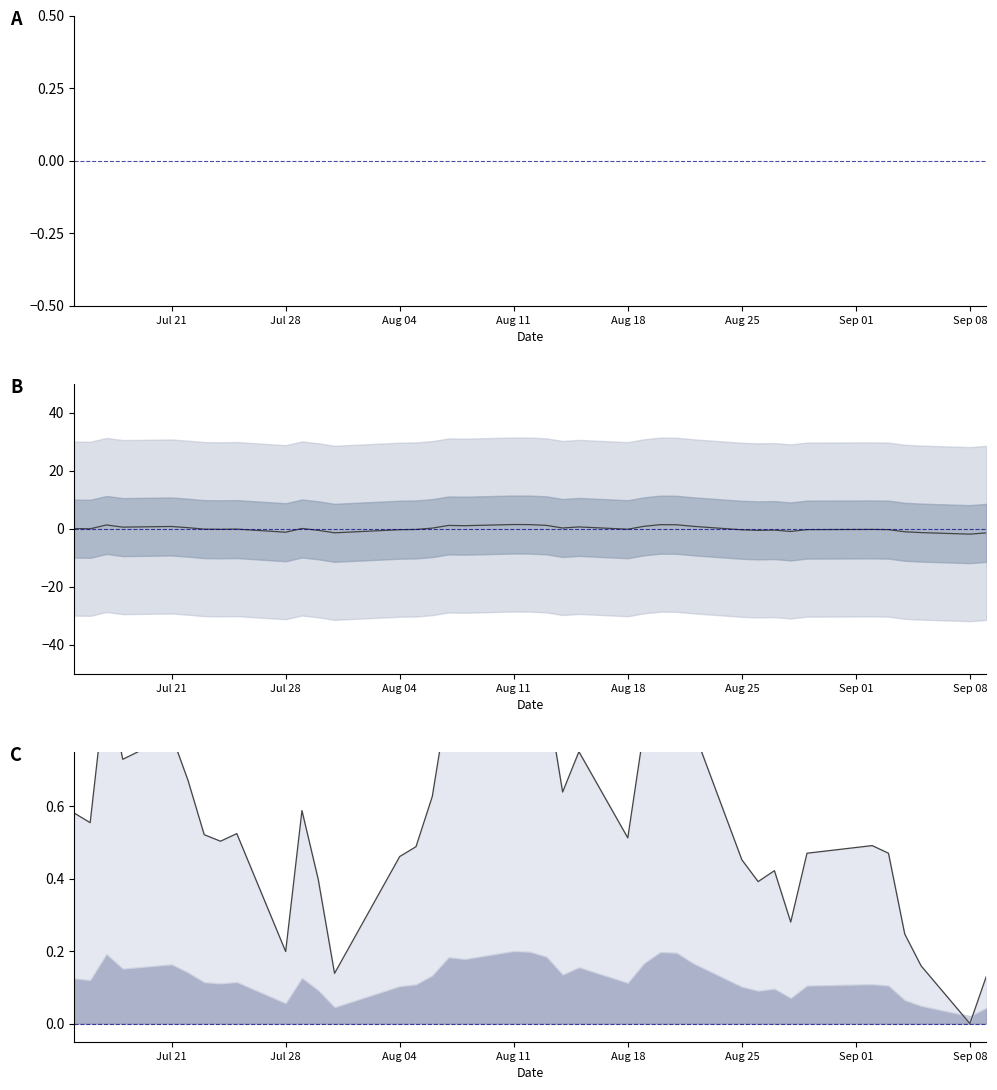

Does the chart have visible grid lines?

No